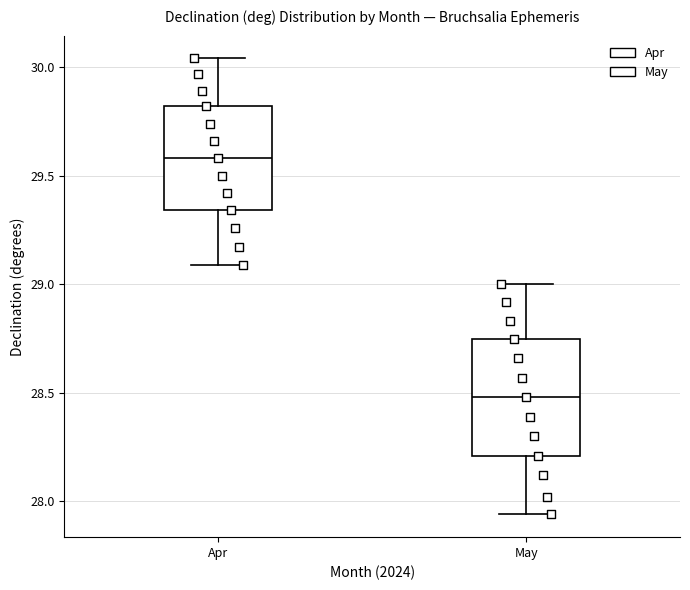

Where does the median line of the box for Apr sit on the y-axis? The values are not printed on the chart, so give them approximately, as read against the axis.

29.60